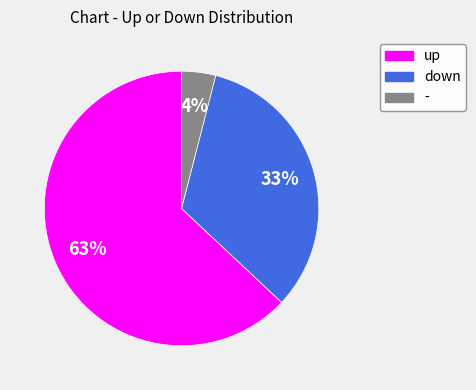

Does down account for over 50% of the chart?

No